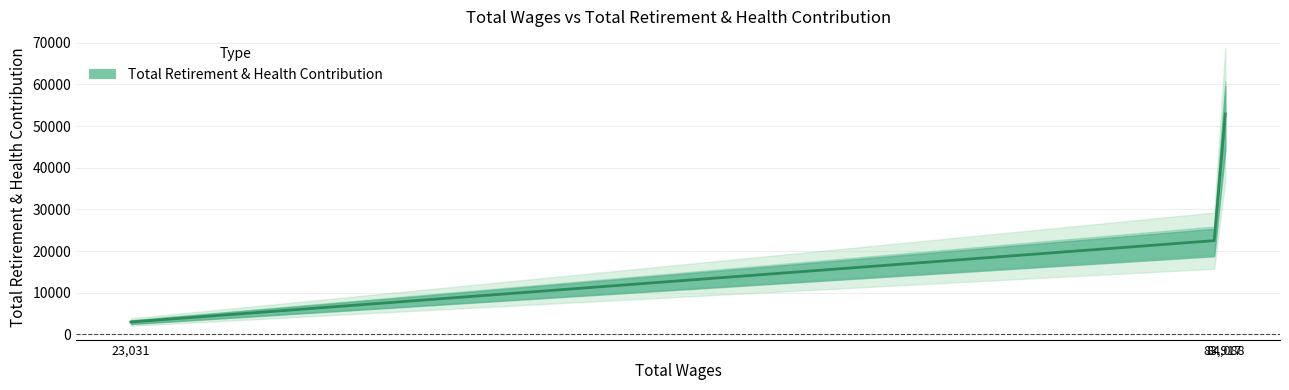

How many lines are shown in the chart?

1